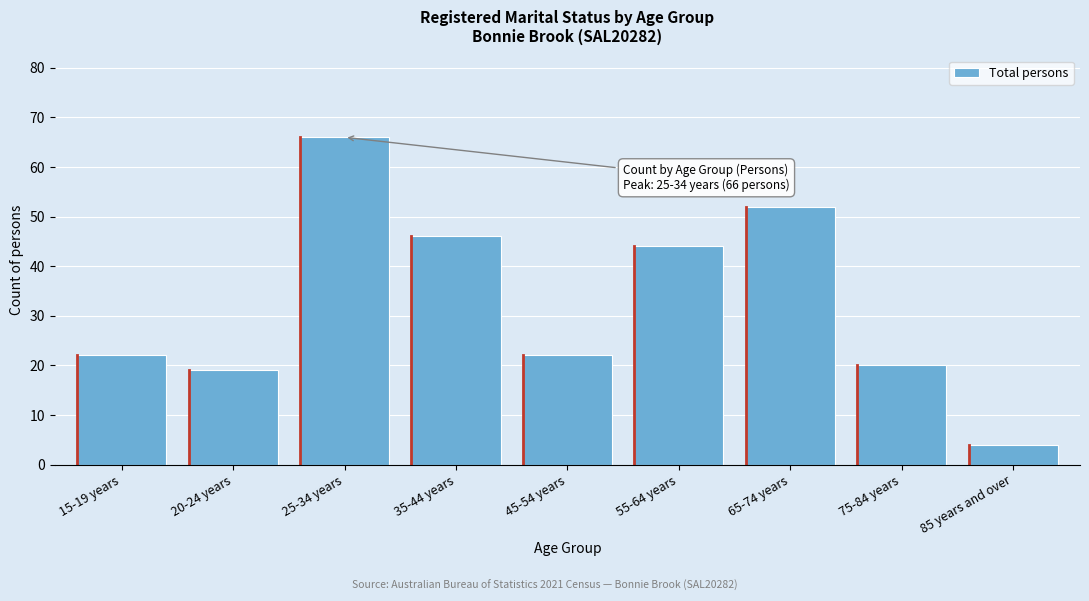

Reading left to right, list all the values displayed in this chart.

15-19 years=22	20-24 years=19	25-34 years=66	35-44 years=46	45-54 years=22	55-64 years=44	65-74 years=52	75-84 years=20	85 years and over=4